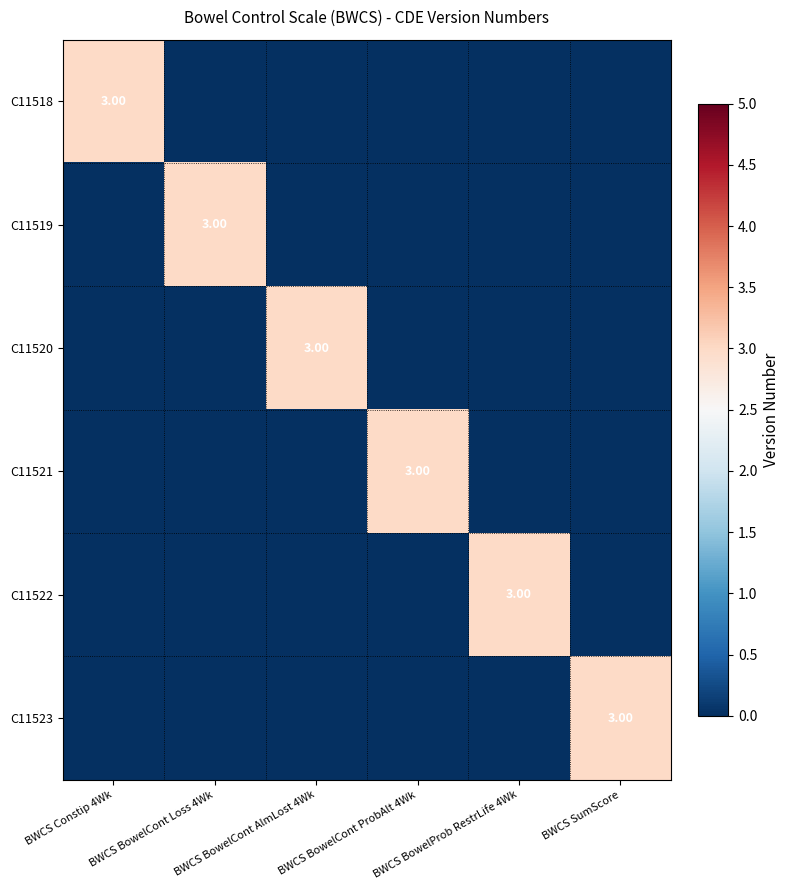

Is the value of C11519 at BWCS BowelCont AlmLost 4Wk greater than the value of C11523 at BWCS Constip 4Wk?

No